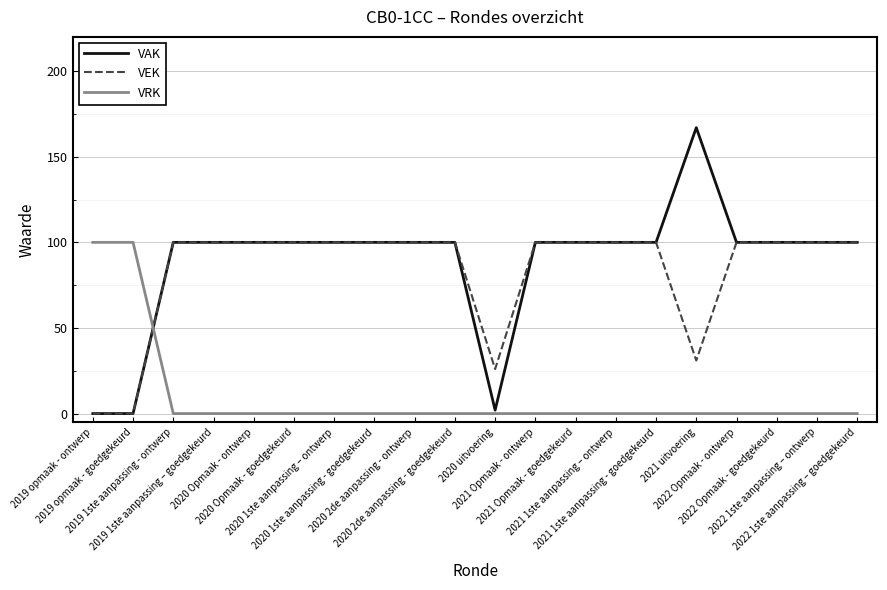

Reading left to right, extract all data points from this chart.

VAK: 2019 opmaak - ontwerp=0	2019 opmaak - goedgekeurd=0	2019 1ste aanpassing - ontwerp=100	2019 1ste aanpassing – goedgekeurd=100	2020 Opmaak - ontwerp=100	2020 Opmaak - goedgekeurd=100	2020 1ste aanpassing – ontwerp=100	2020 1ste aanpassing - goedgekeurd=100	2020 2de aanpassing - ontwerp=100	2020 2de aanpassing - goedgekeurd=100	2020 uitvoering=2	2021 Opmaak - ontwerp=100	2021 Opmaak - goedgekeurd=100	2021 1ste aanpassing – ontwerp=100	2021 1ste aanpassing - goedgekeurd=100	2021 uitvoering=167	2022 Opmaak - ontwerp=100	2022 Opmaak - goedgekeurd=100	2022 1ste aanpassing – ontwerp=100	2022 1ste aanpassing – goedgekeurd=100
VEK: 2019 opmaak - ontwerp=0	2019 opmaak - goedgekeurd=0	2019 1ste aanpassing - ontwerp=100	2019 1ste aanpassing – goedgekeurd=100	2020 Opmaak - ontwerp=100	2020 Opmaak - goedgekeurd=100	2020 1ste aanpassing – ontwerp=100	2020 1ste aanpassing - goedgekeurd=100	2020 2de aanpassing - ontwerp=100	2020 2de aanpassing - goedgekeurd=100	2020 uitvoering=26	2021 Opmaak - ontwerp=100	2021 Opmaak - goedgekeurd=100	2021 1ste aanpassing – ontwerp=100	2021 1ste aanpassing - goedgekeurd=100	2021 uitvoering=31	2022 Opmaak - ontwerp=100	2022 Opmaak - goedgekeurd=100	2022 1ste aanpassing – ontwerp=100	2022 1ste aanpassing – goedgekeurd=100
VRK: 2019 opmaak - ontwerp=100	2019 opmaak - goedgekeurd=100	2019 1ste aanpassing - ontwerp=0	2019 1ste aanpassing – goedgekeurd=0	2020 Opmaak - ontwerp=0	2020 Opmaak - goedgekeurd=0	2020 1ste aanpassing – ontwerp=0	2020 1ste aanpassing - goedgekeurd=0	2020 2de aanpassing - ontwerp=0	2020 2de aanpassing - goedgekeurd=0	2020 uitvoering=0	2021 Opmaak - ontwerp=0	2021 Opmaak - goedgekeurd=0	2021 1ste aanpassing – ontwerp=0	2021 1ste aanpassing - goedgekeurd=0	2021 uitvoering=0	2022 Opmaak - ontwerp=0	2022 Opmaak - goedgekeurd=0	2022 1ste aanpassing – ontwerp=0	2022 1ste aanpassing – goedgekeurd=0